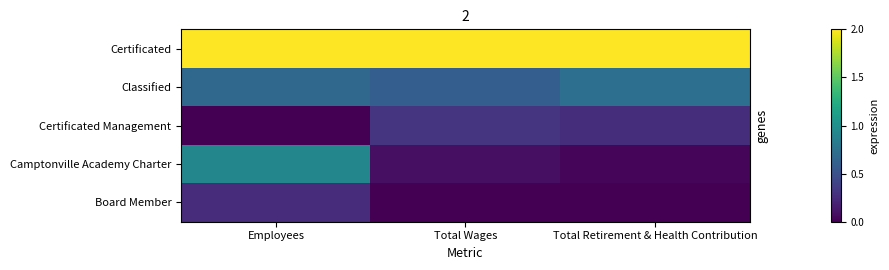

What is the difference between the highest and lowest values at Total Wages?

2.0